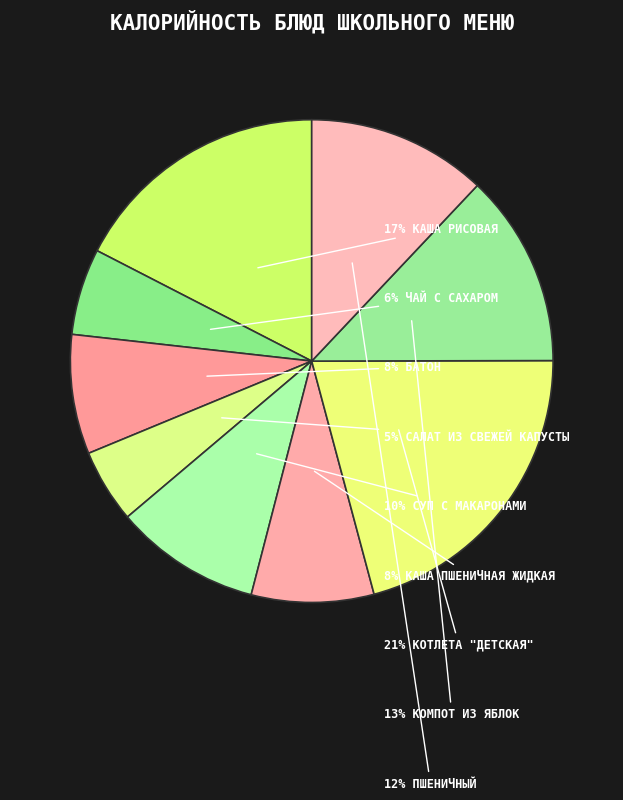

Count the number of slices in the pie.

9